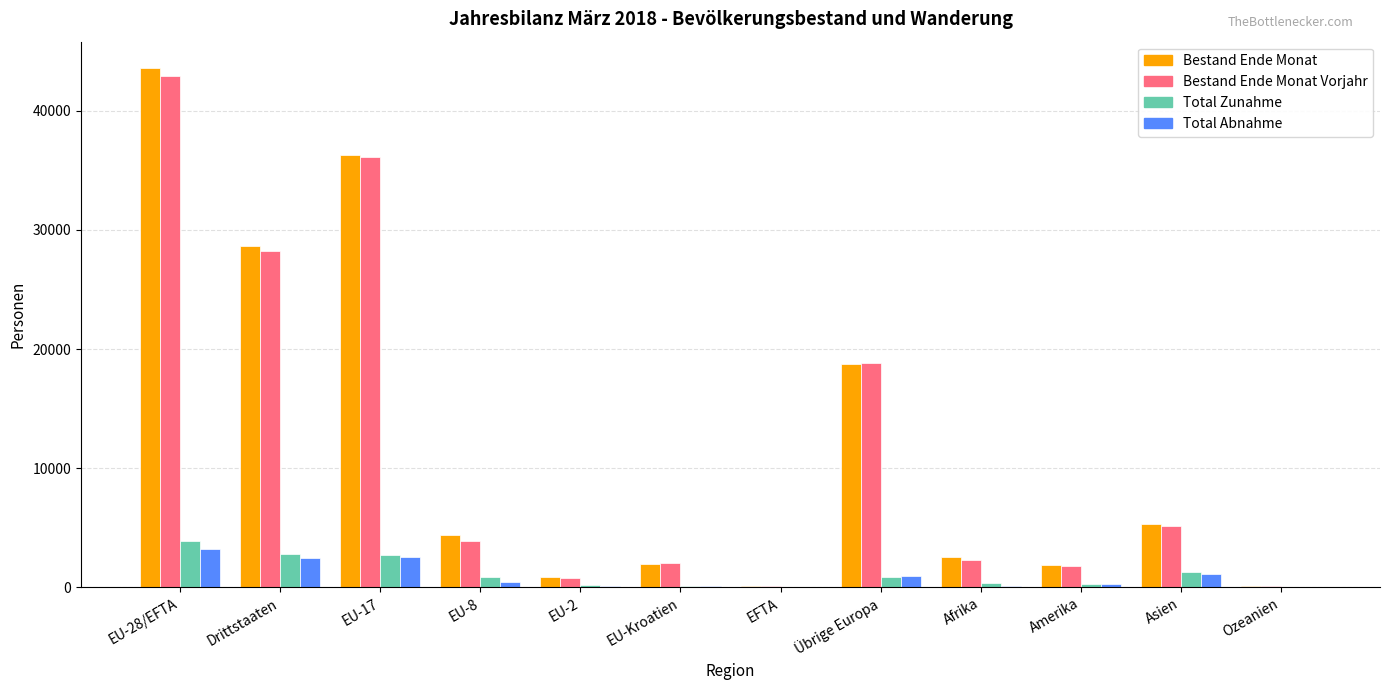

How many groups of bars are there?

12